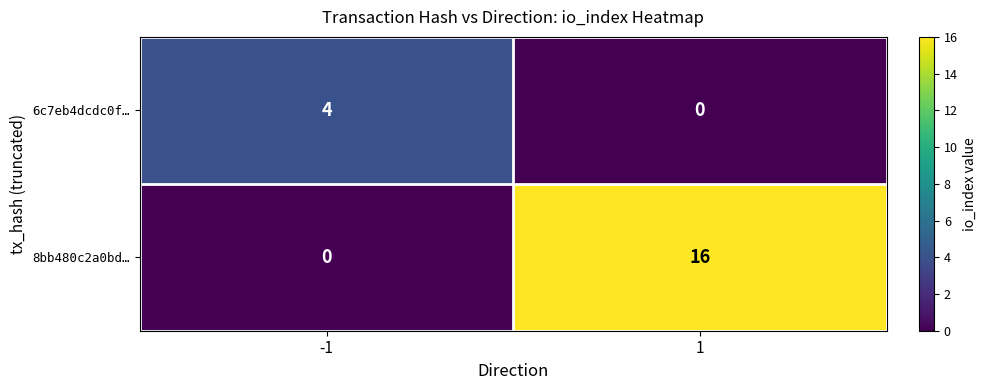

True or false: 6c7eb4dcdc0f… has a value of 2 at -1.

False